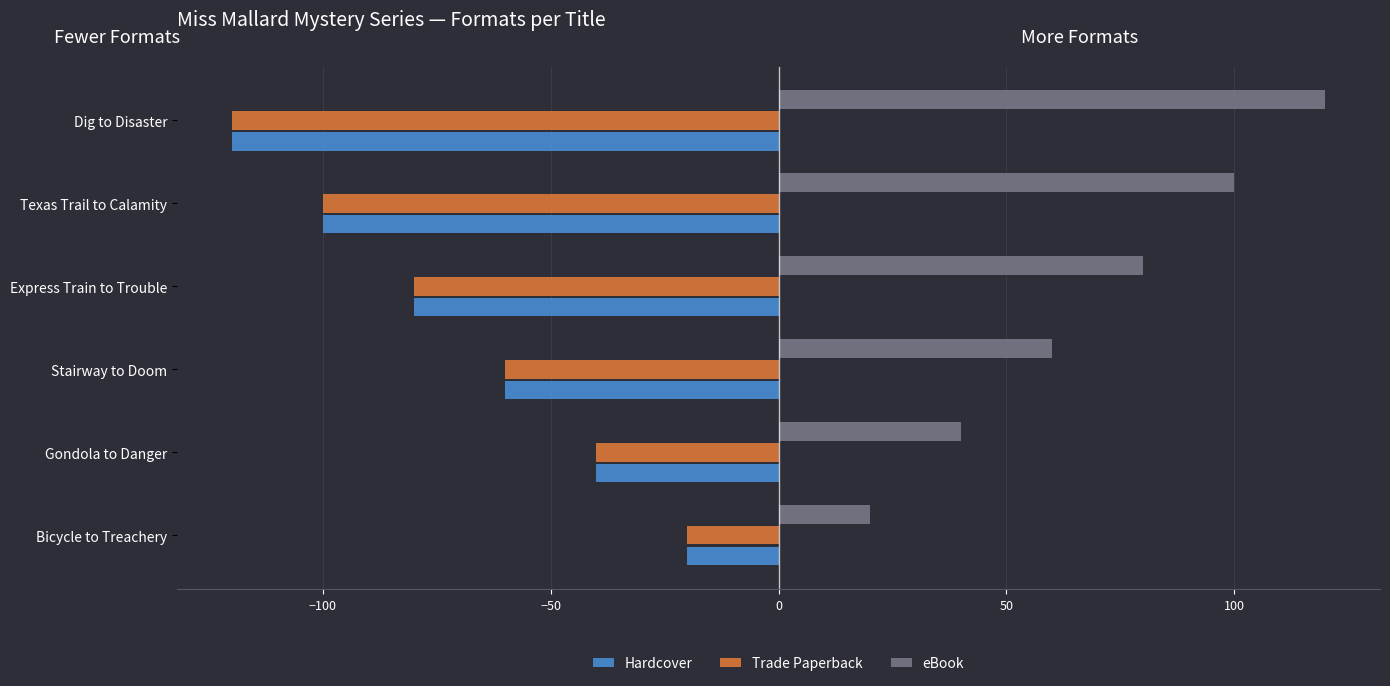

List the labels in order of Hardcover value, smallest first.

Dig to Disaster, Texas Trail to Calamity, Express Train to Trouble, Stairway to Doom, Gondola to Danger, Bicycle to Treachery